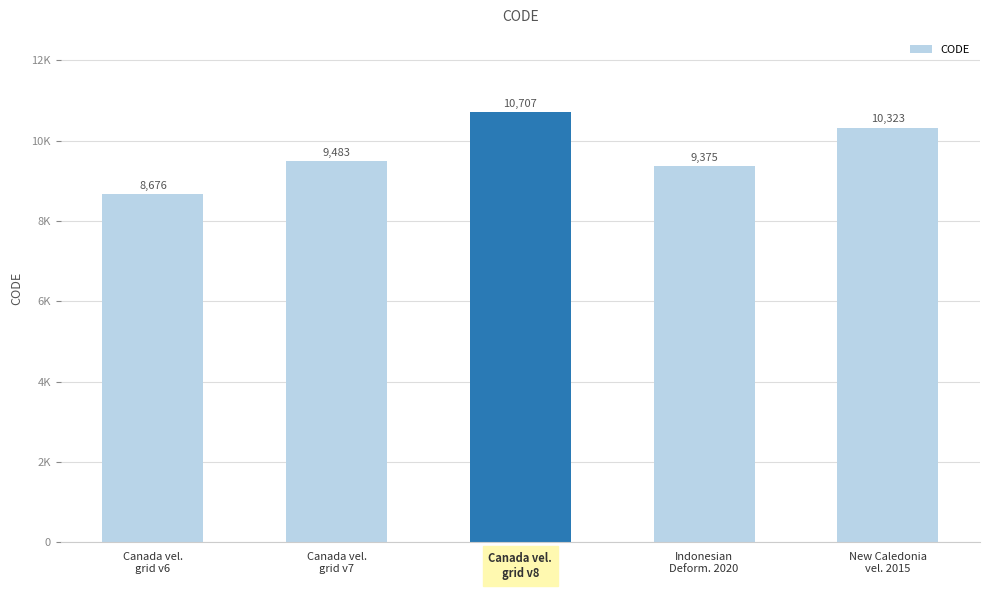

Does the chart contain any negative values?

No